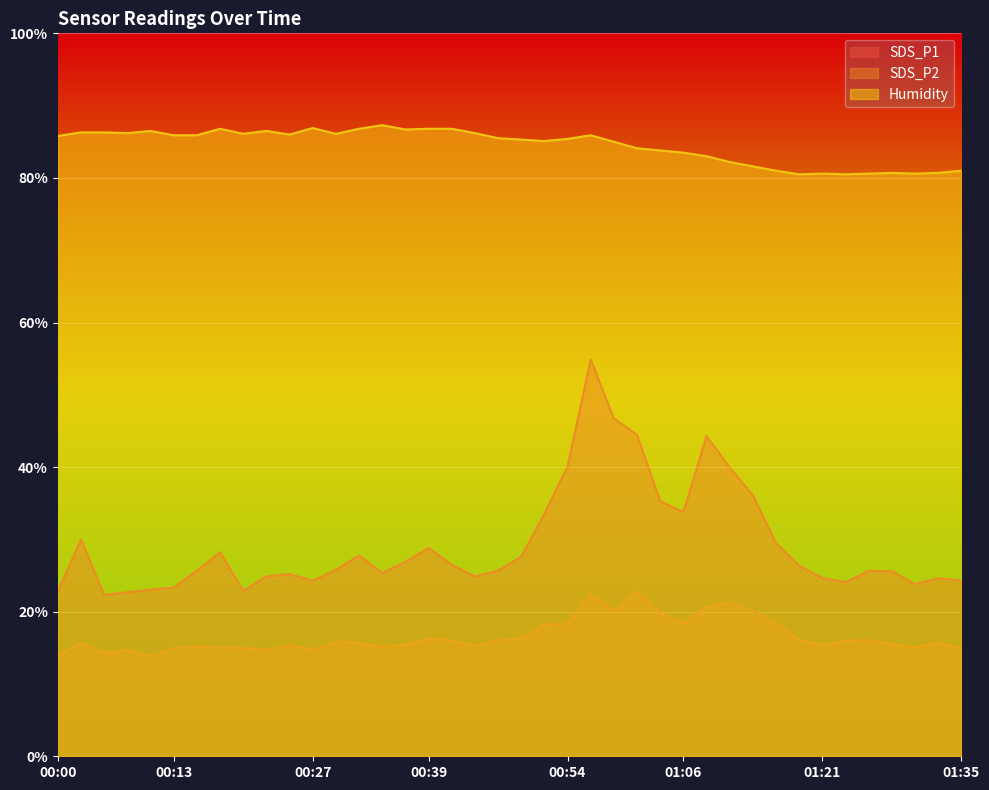

True or false: SDS_P1 and Humidity cross at least once.

False